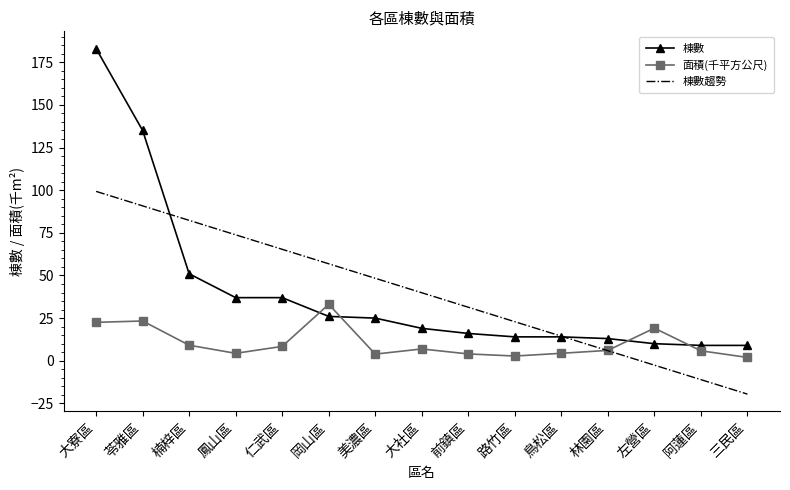

What is the difference between the 棟數 values at 鳳山區 and 大社區?

18.0